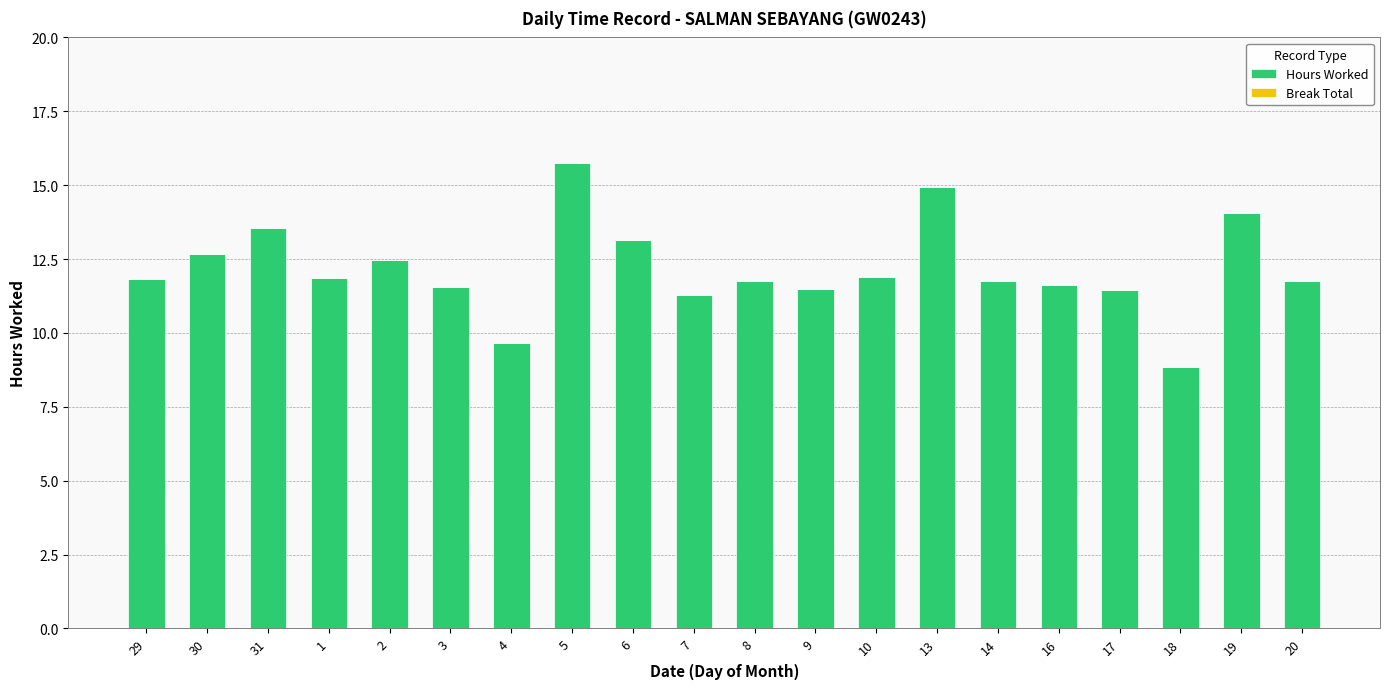

What is the label of the 7th bar from the right?

13